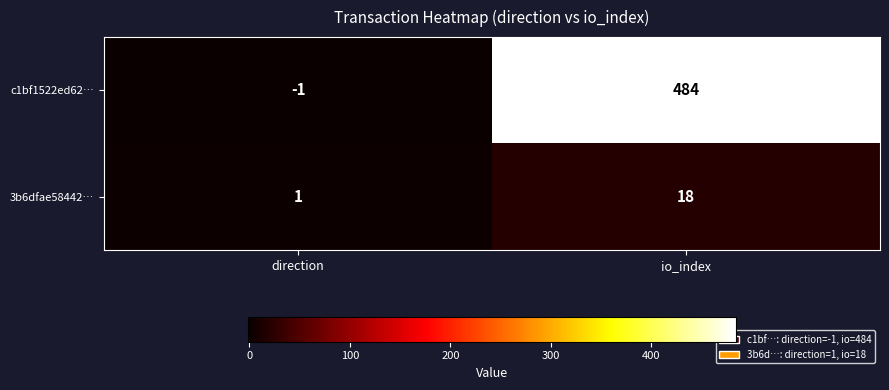

At direction, list the series in order from largest to smallest.

3b6dfae58442…, c1bf1522ed62…